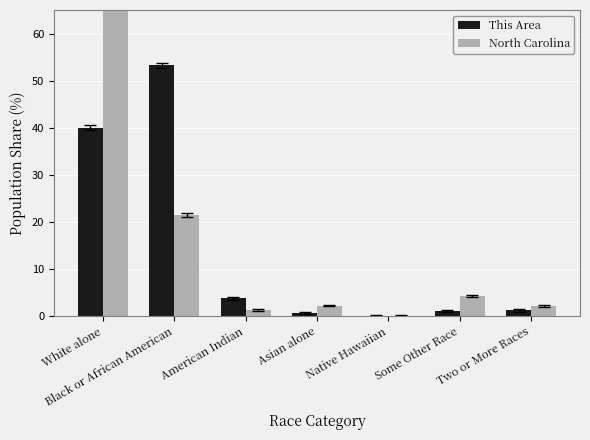

What position from the left is Some Other Race?

6